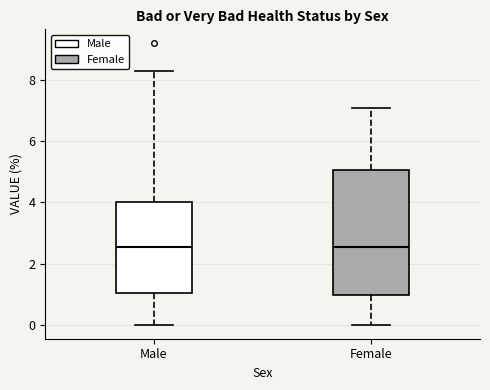

Comparing the boxes themselves (not the whiskers), which one is the tallest?

Female